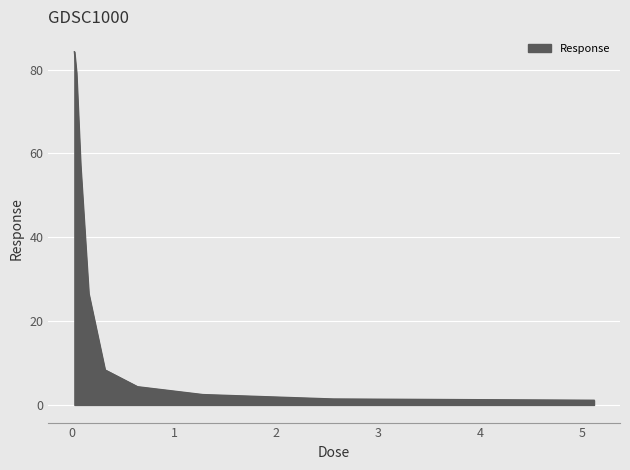

How many distinct data groups are displayed?

1